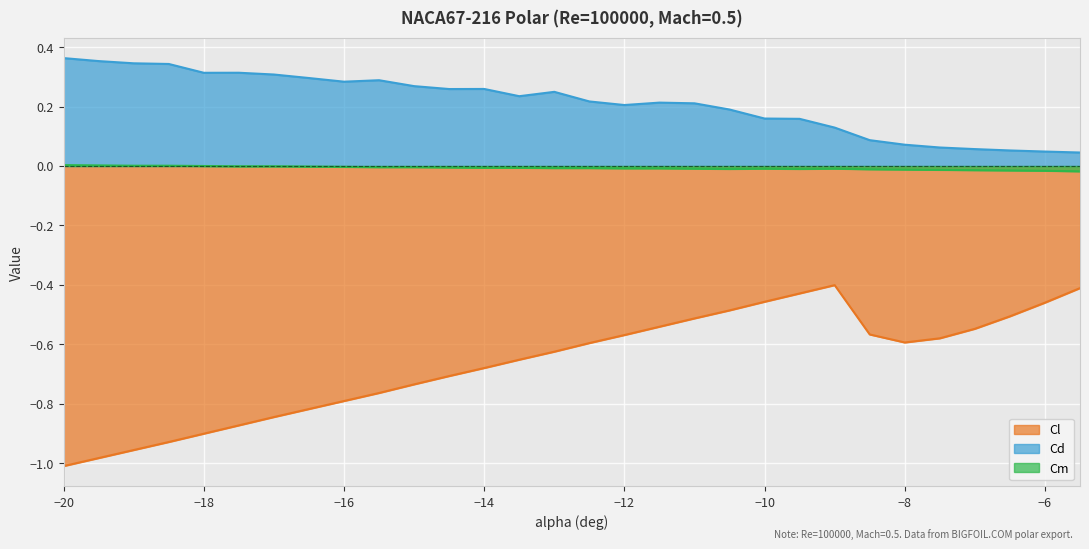

True or false: Cd and Cm cross at least once.

False